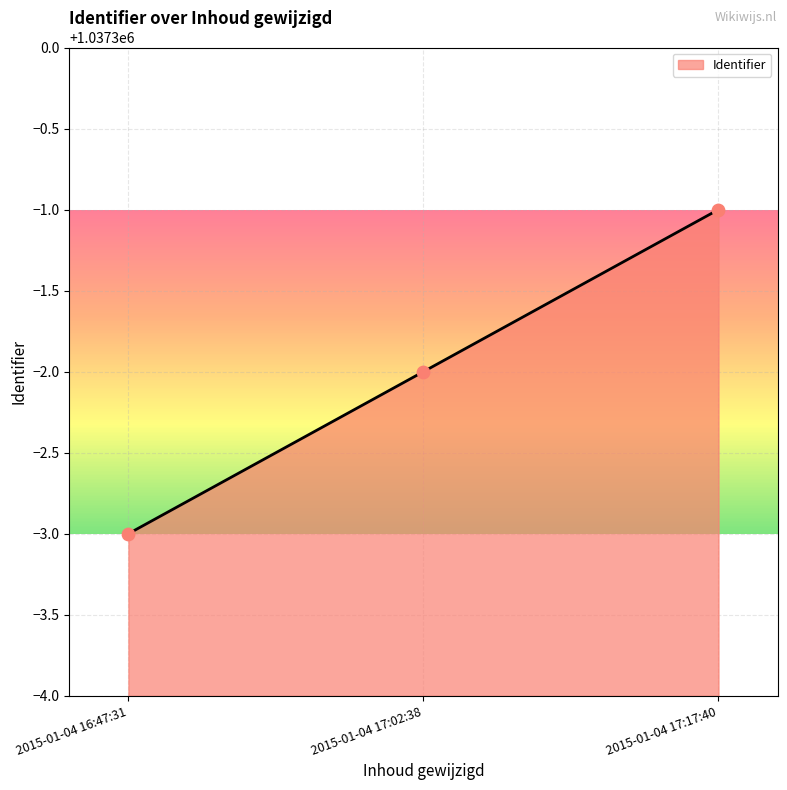

Approximately how many times larger is the value at 2015-01-04 17:02:38 compared to 2015-01-04 17:17:40?

1.0